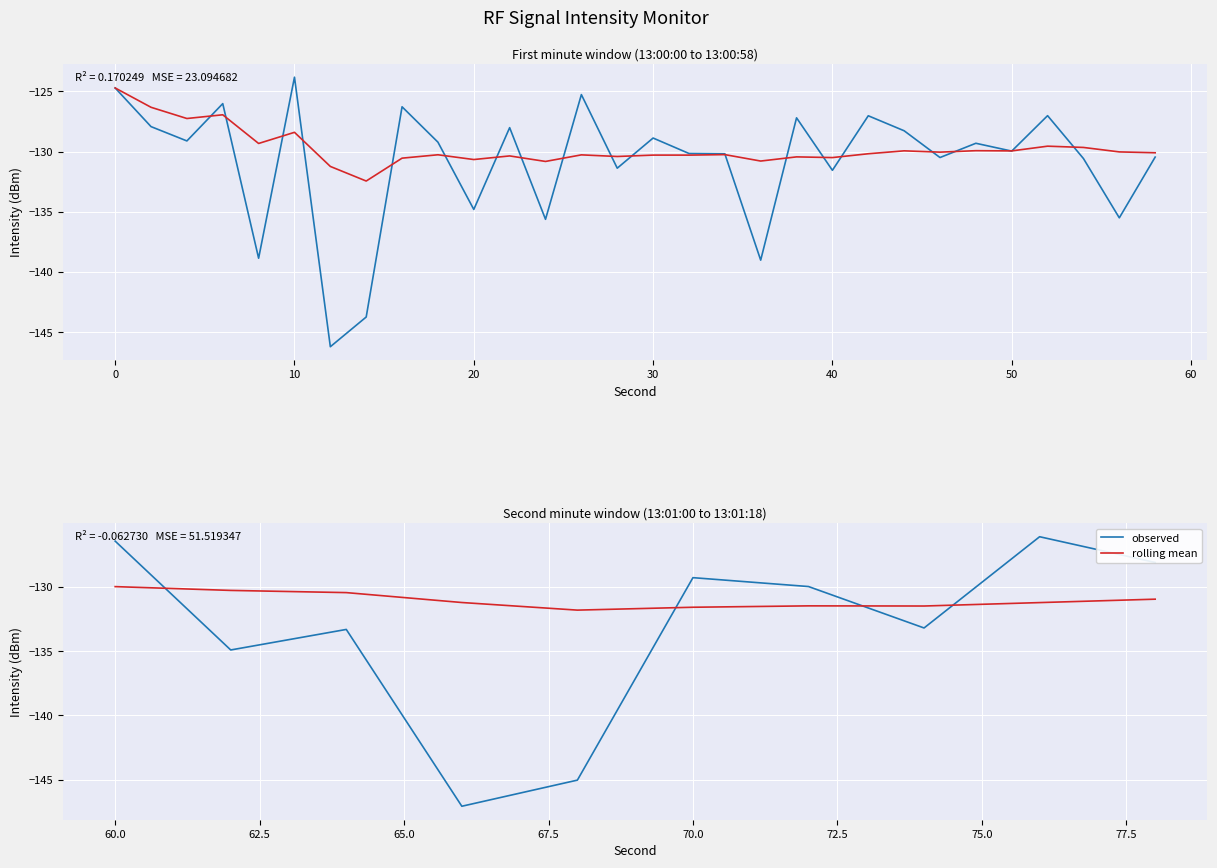

Which series has the widest spread of values?

observed